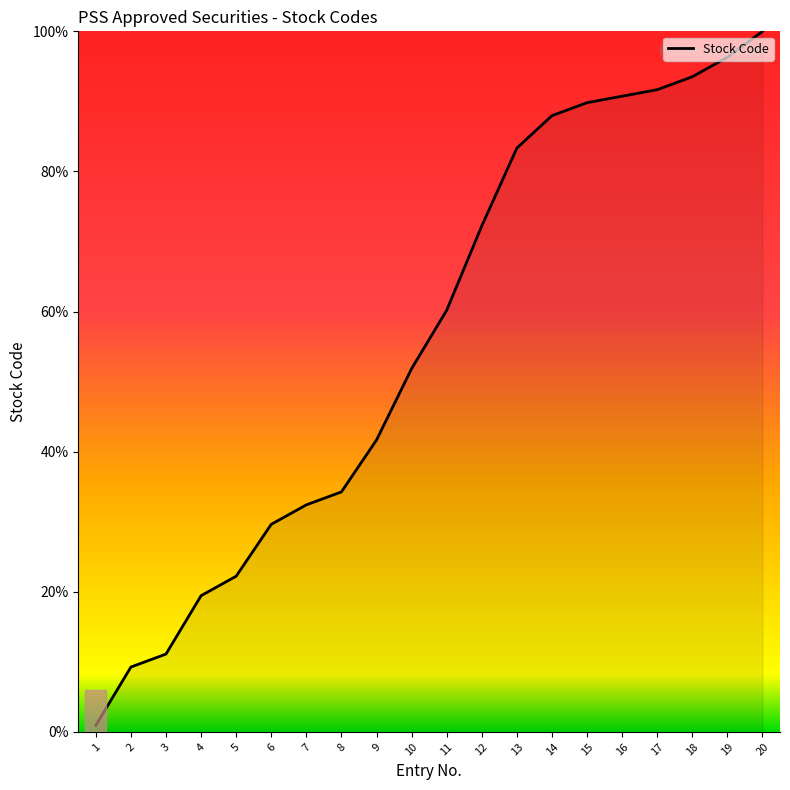

How many lines are shown in the chart?

1